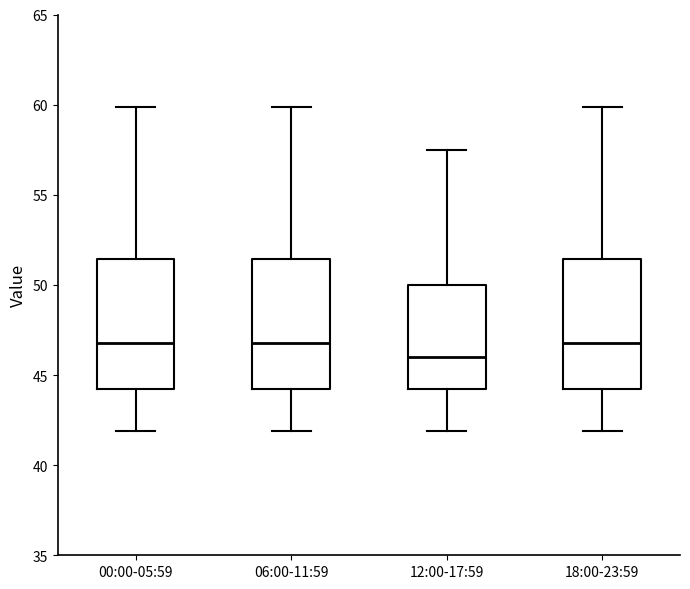

Reading left to right, read every box against the y-axis: the position of its median line, the range the box covers, and the ends of its whiskers. The values are not printed on the chart, so give them approximately, as read against the axis.

00:00-05:59: median 47.0, box 44.0 to 51.5, whiskers 42.0 to 60.0
06:00-11:59: median 47.0, box 44.0 to 51.5, whiskers 42.0 to 60.0
12:00-17:59: median 46.0, box 44.0 to 50.0, whiskers 42.0 to 57.5
18:00-23:59: median 47.0, box 44.0 to 51.5, whiskers 42.0 to 60.0